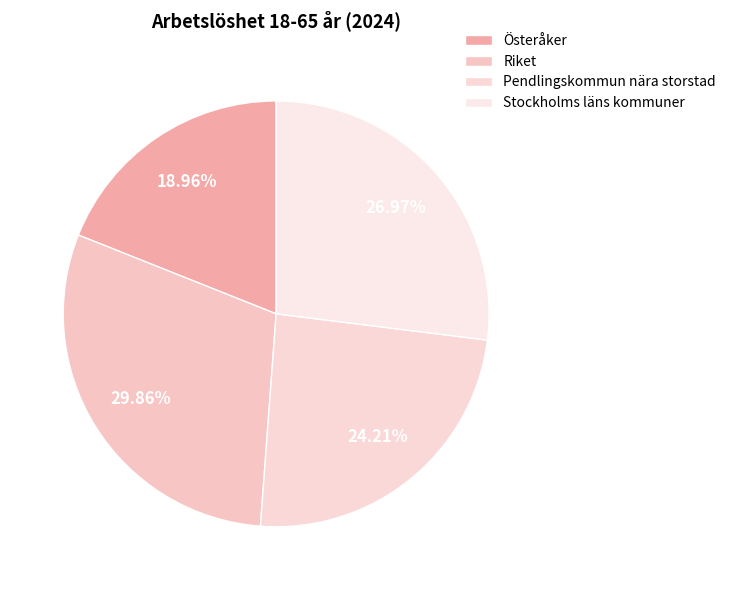

What portion of the pie excludes Stockholms läns kommuner?

73.0%